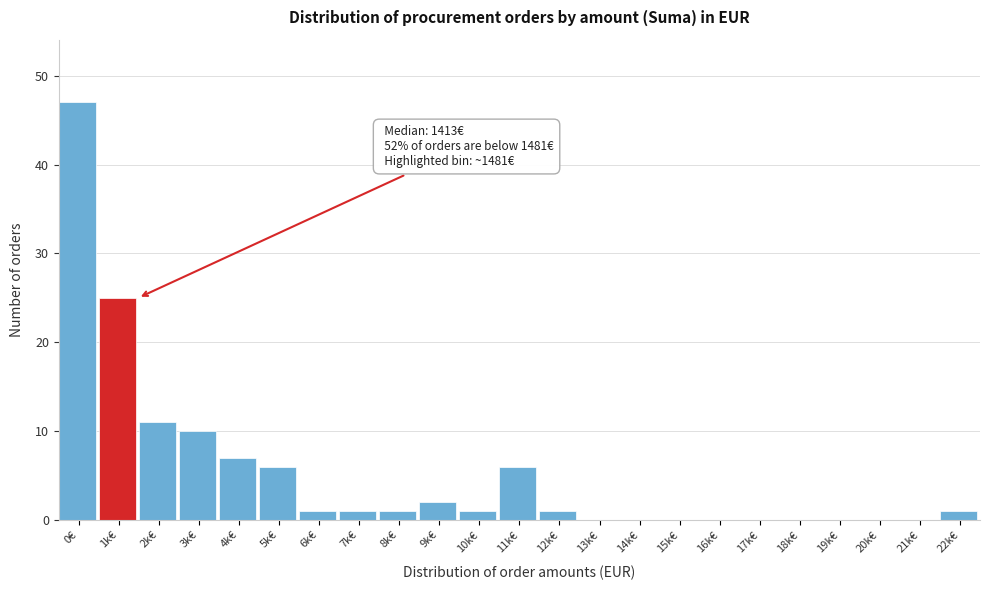

Reading right to left, list all the values displayed in this chart.

22k€=1	21k€=0	20k€=0	19k€=0	18k€=0	17k€=0	16k€=0	15k€=0	14k€=0	13k€=0	12k€=1	11k€=6	10k€=1	9k€=2	8k€=1	7k€=1	6k€=1	5k€=6	4k€=7	3k€=10	2k€=11	1k€=25	0€=47